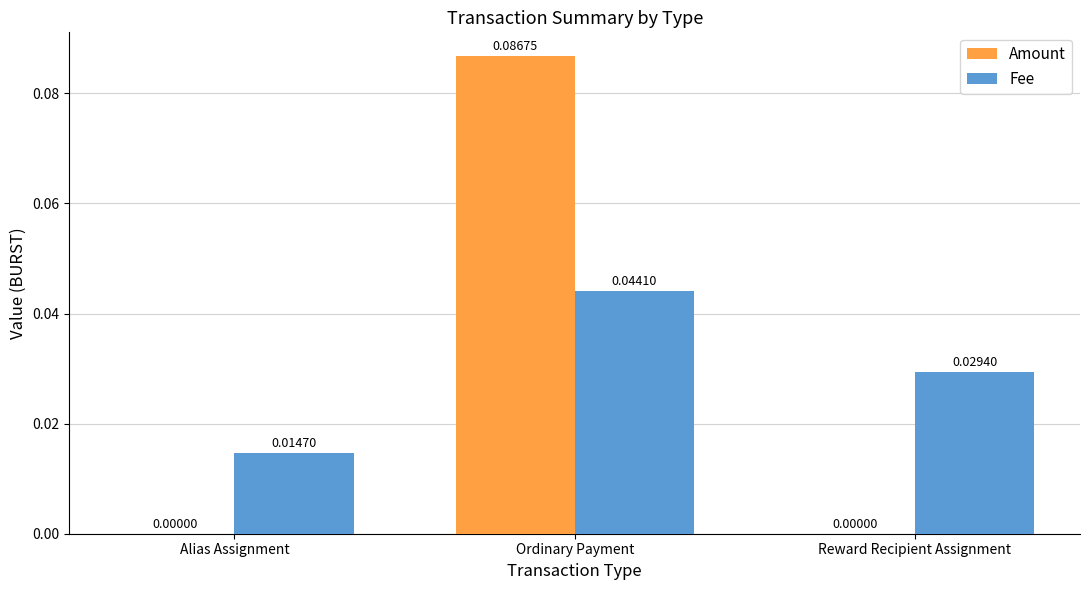

What are all the series names shown in the legend?

Amount, Fee